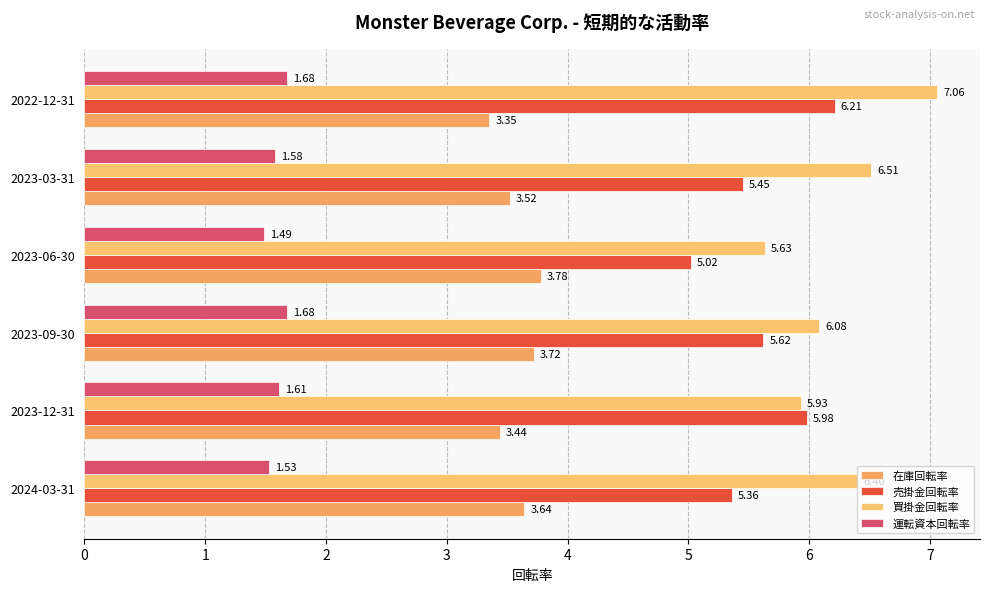

What is the average value of the 買掛金回転率 series?

6.3